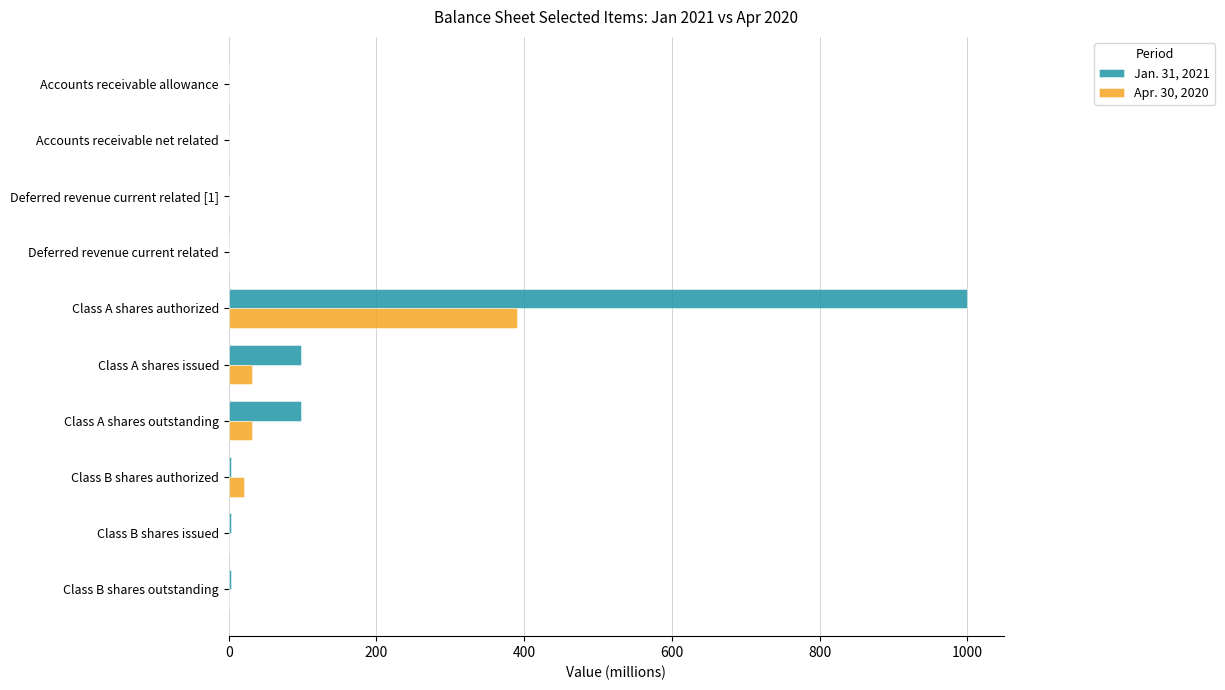

Is it true that Jan. 31, 2021 equals 150.5 at Class A shares outstanding?

False